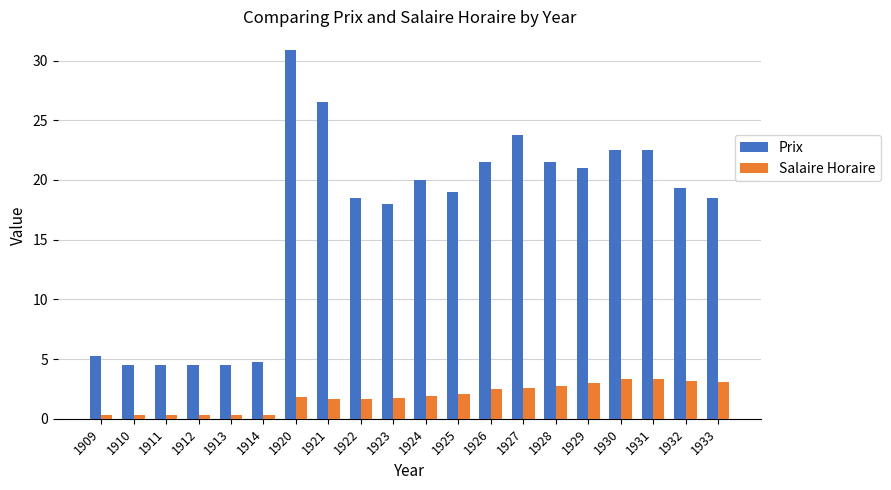

How many distinct data groups are displayed?

2